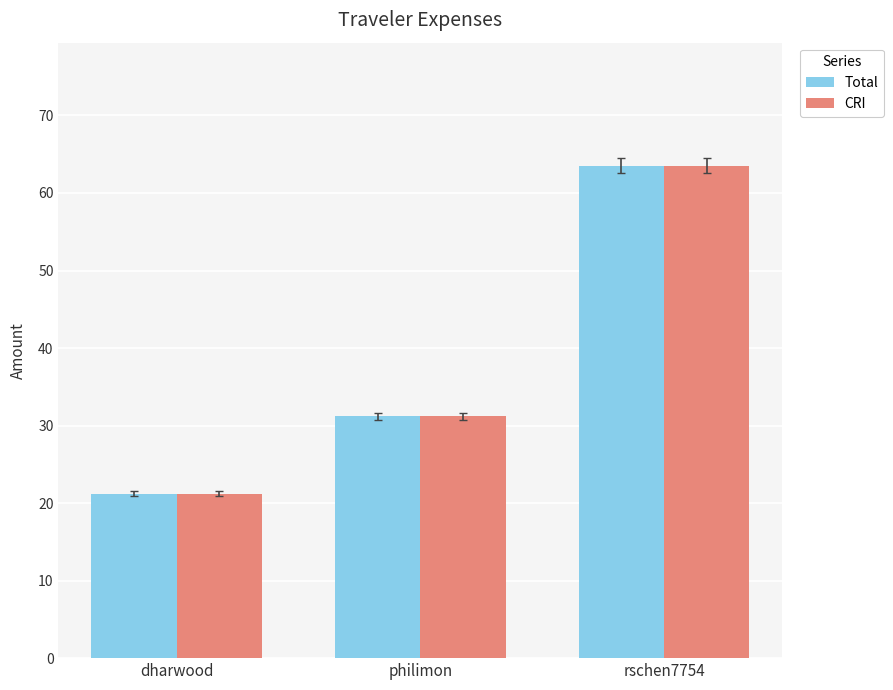

The value of CRI at philimon is 11.4. True or false?

False